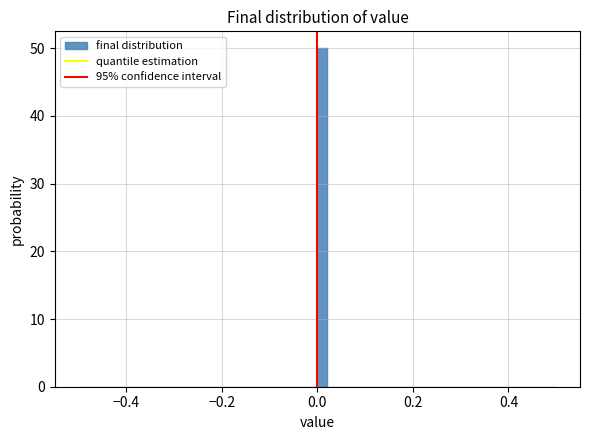

Around what value on the x-axis is the tallest bar? Give the approximate position of its centre, as read against the axis.

0.02